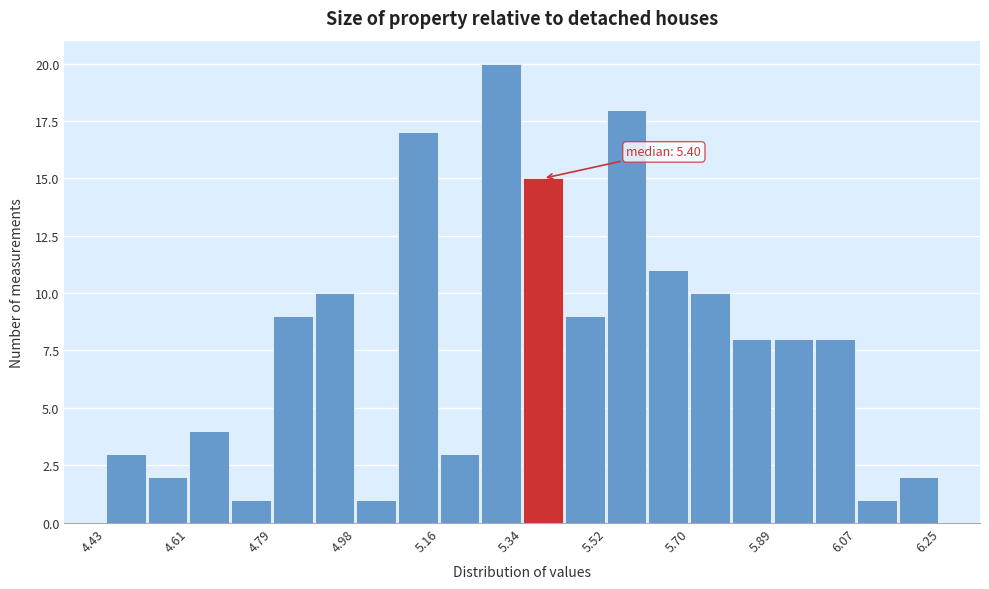

Over which range of the x-axis is the bar tallest?

5.24 to 5.34